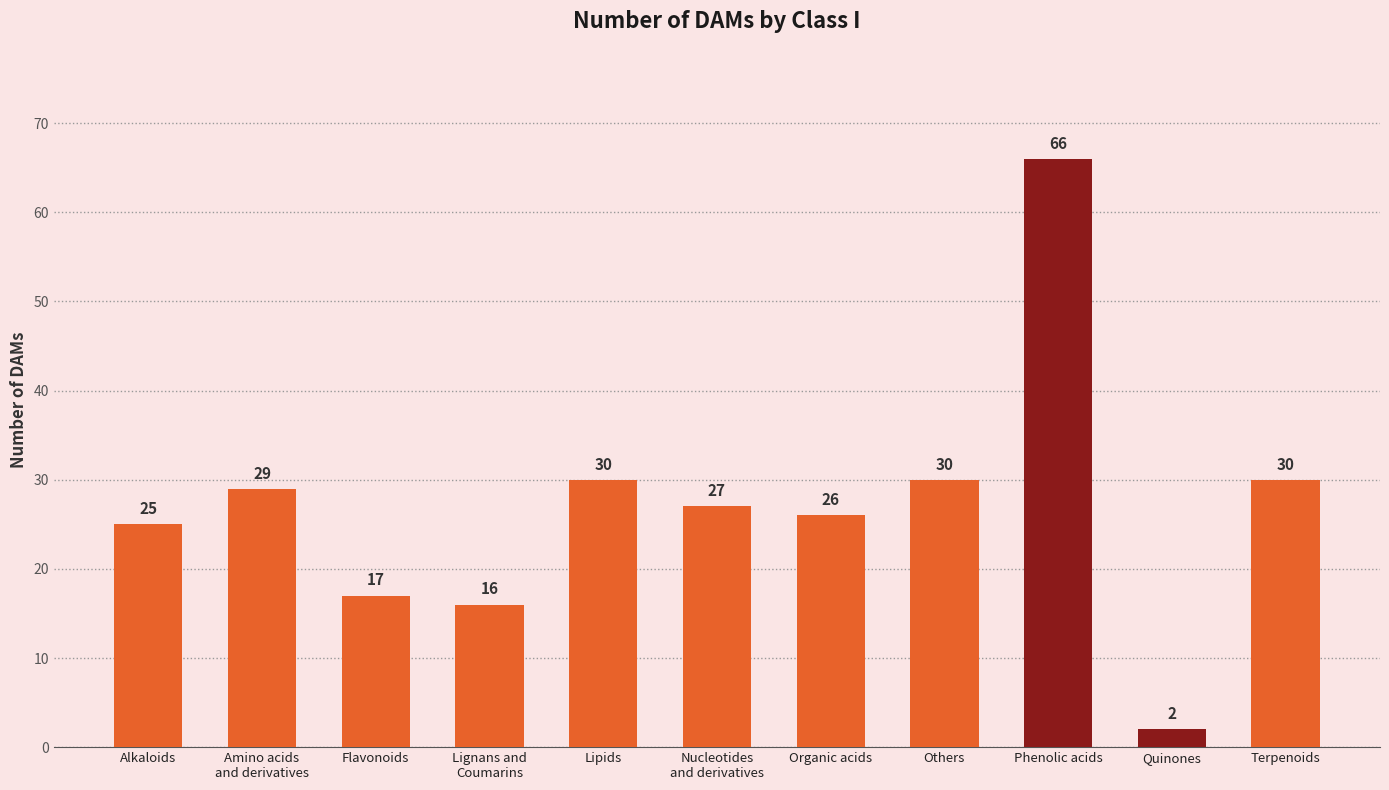

What is the change in value from Alkaloids to Terpenoids?

+5